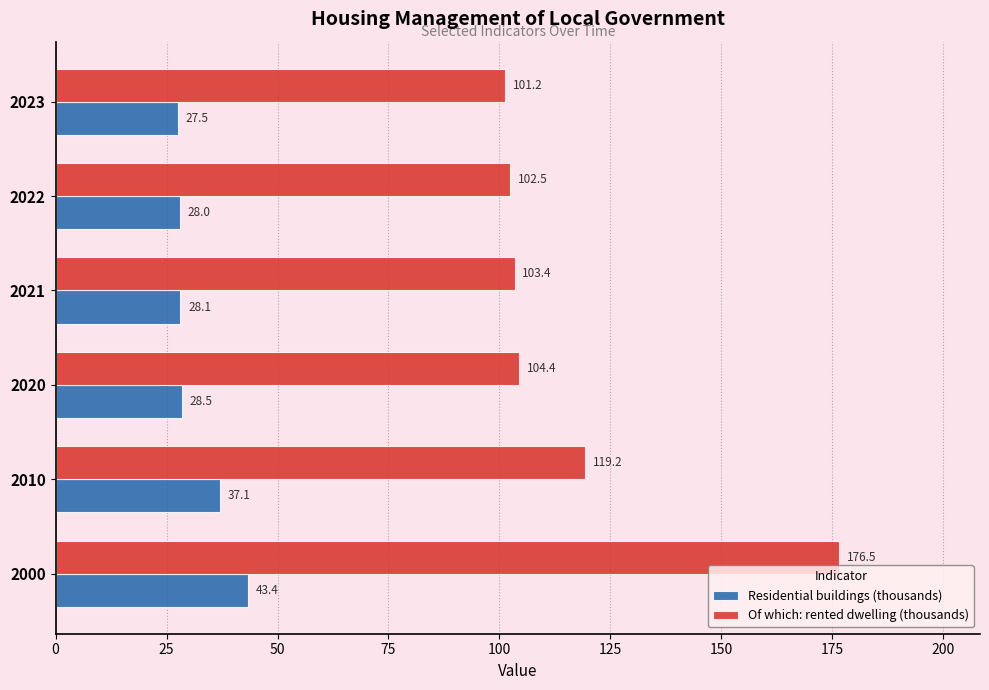

What is the difference between the highest and lowest values at 2020?

75.9